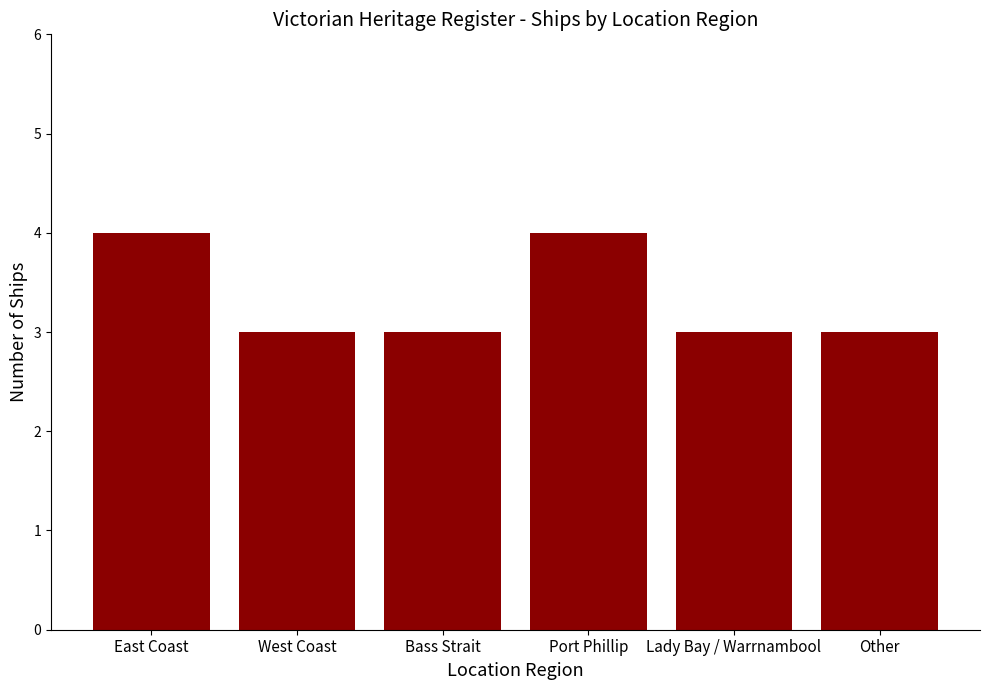

What is the difference between the values at East Coast and Bass Strait?

1